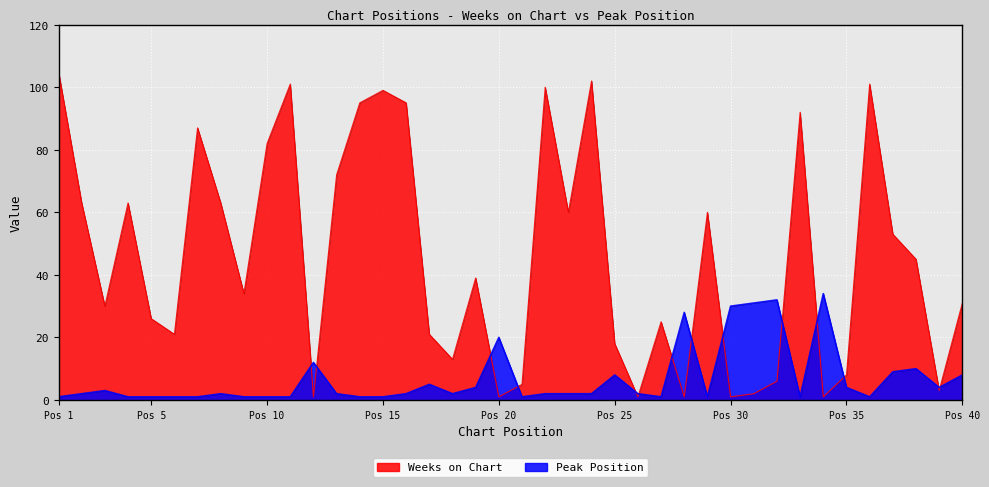

What are all the series names shown in the legend?

Weeks on Chart, Peak Position